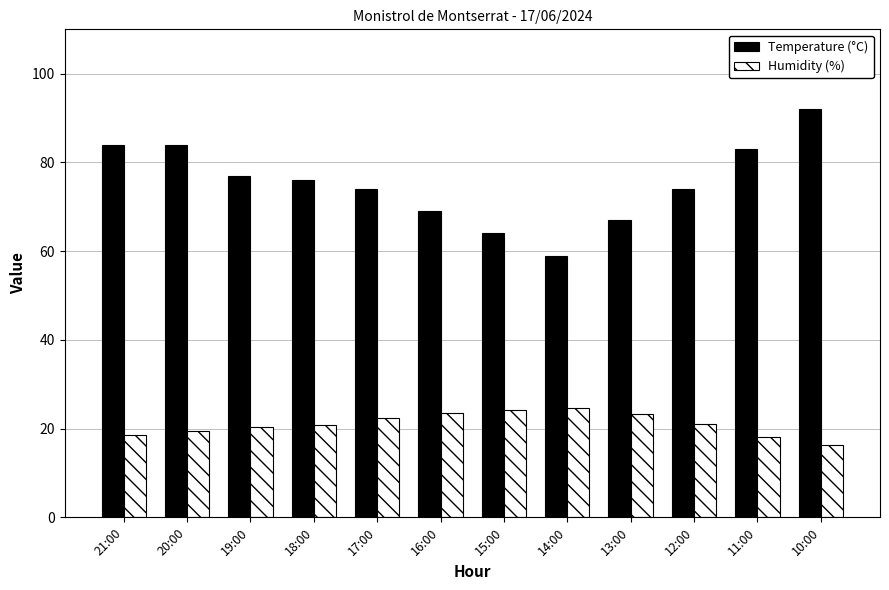

What is the approximate value of Humidity (%) at 10:00?

16.2